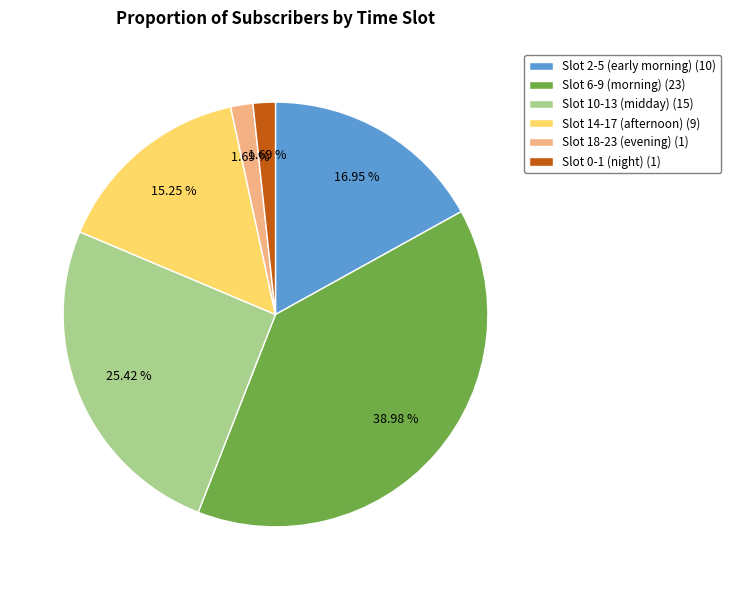

Between Slot 0-1 (night) (1) and Slot 14-17 (afternoon) (9), which is larger?

Slot 14-17 (afternoon) (9)